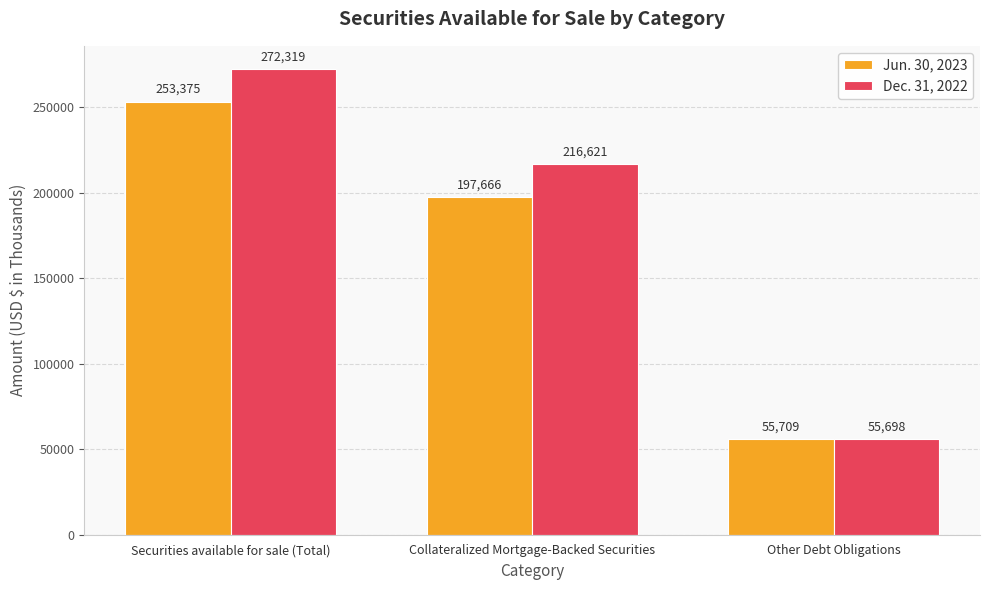

True or false: Jun. 30, 2023 has a value of 197666 at Collateralized Mortgage-Backed Securities.

True